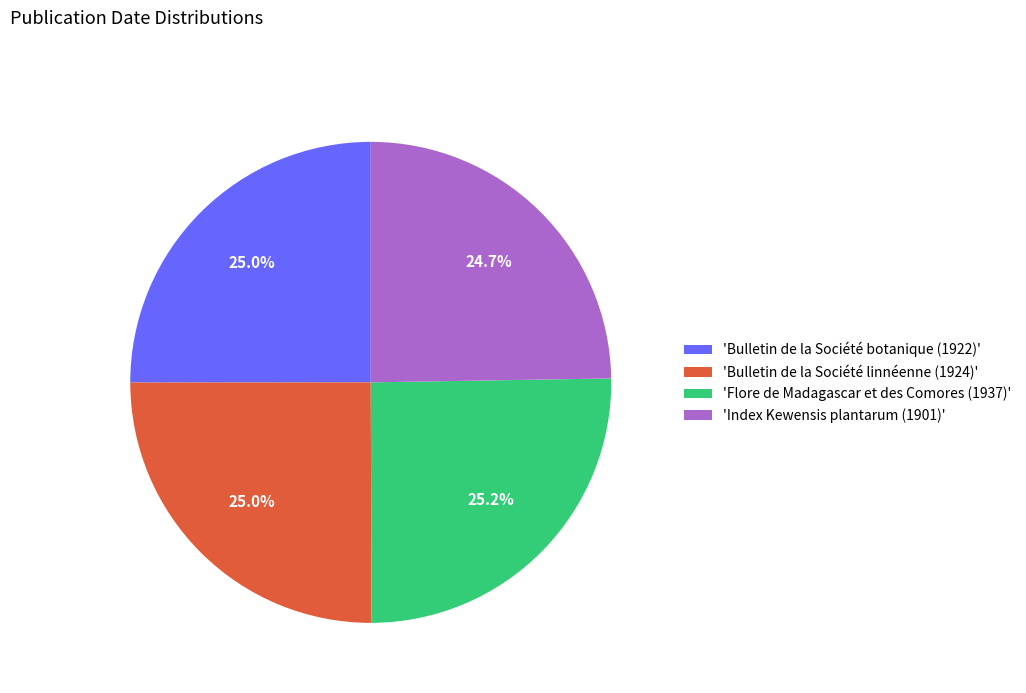

How many segments does this pie chart have?

4